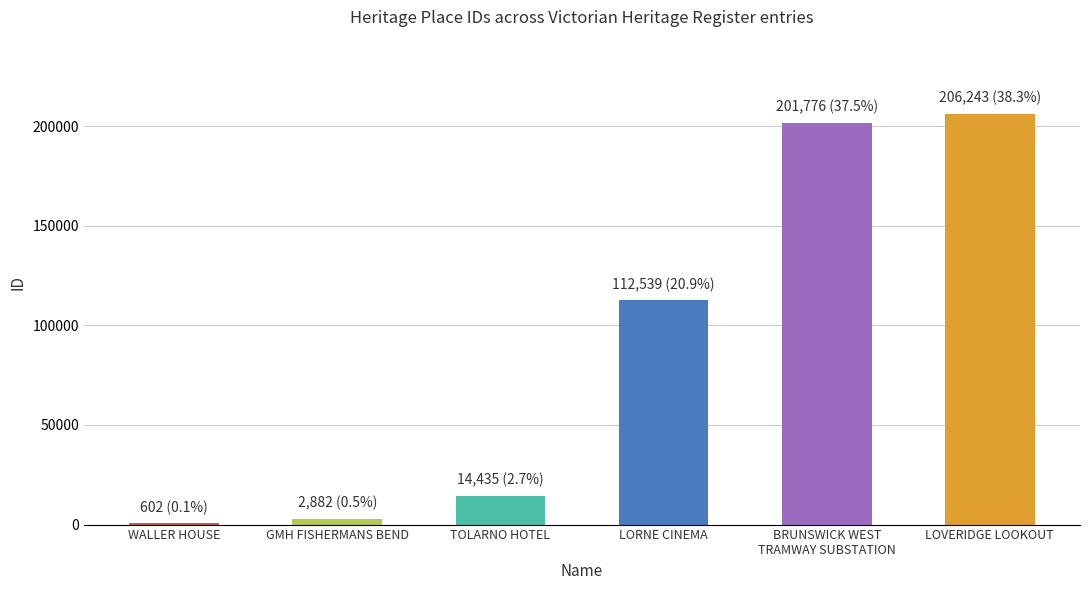

What is the sum of all values?

538477